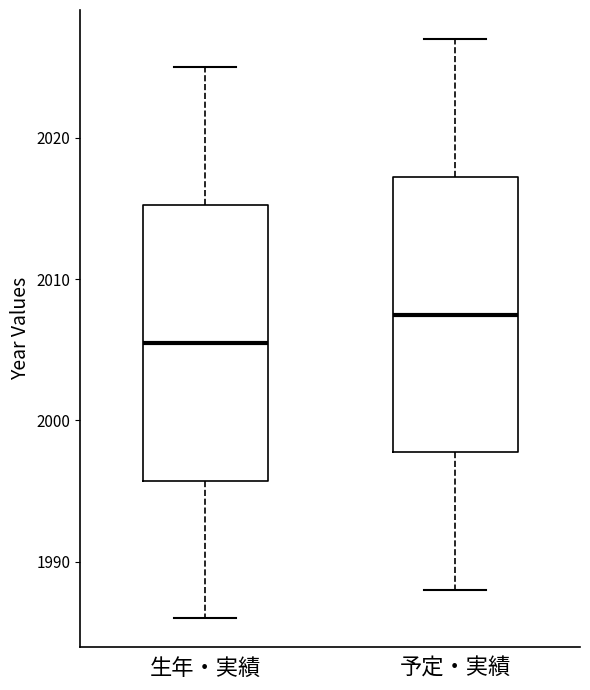

Reading left to right, read every box against the y-axis: the position of its median line, the range the box covers, and the ends of its whiskers. The values are not printed on the chart, so give them approximately, as read against the axis.

生年・実績: median 2006, box 1996 to 2015, whiskers 1986 to 2025
予定・実績: median 2008, box 1998 to 2017, whiskers 1988 to 2027